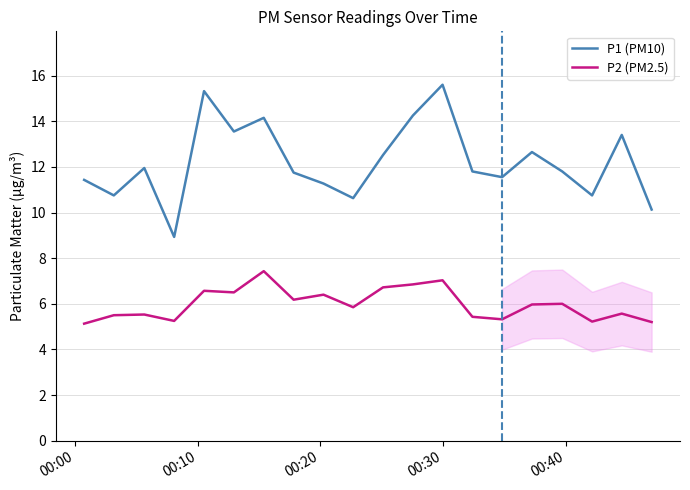

True or false: P1 (PM10) and P2 (PM2.5) intersect in this chart.

False